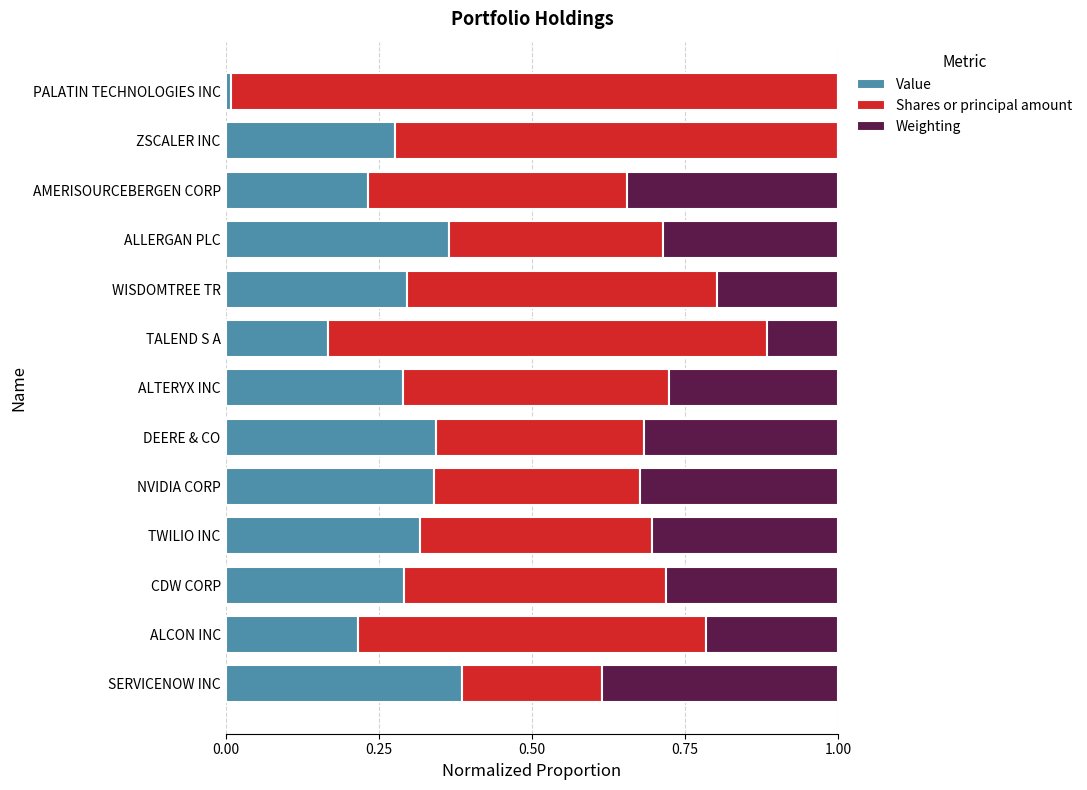

What is the total value across all series at ZSCALER INC?

1.0